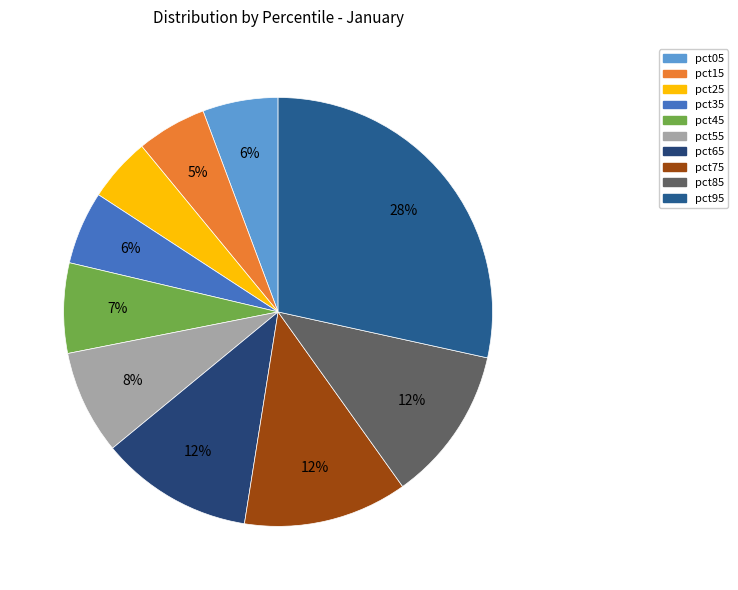

Is there a majority slice in this chart?

No